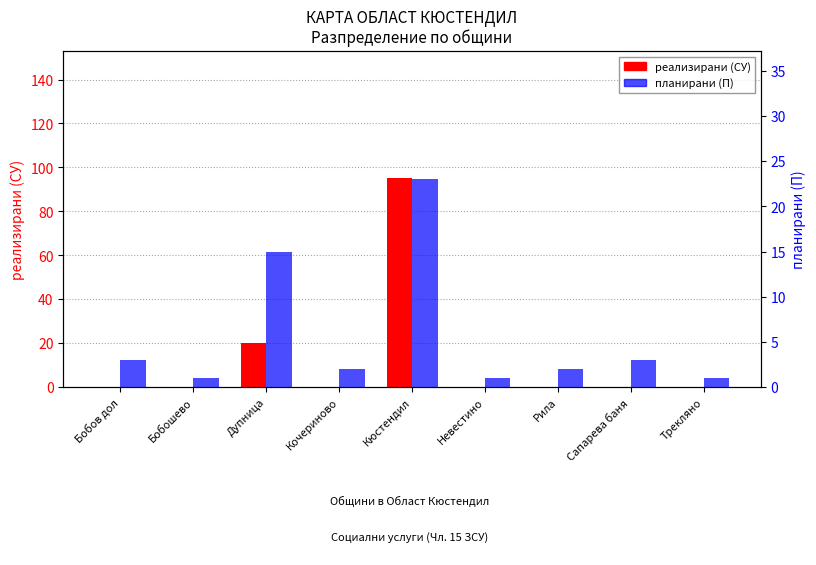

Are the bars horizontal?

No